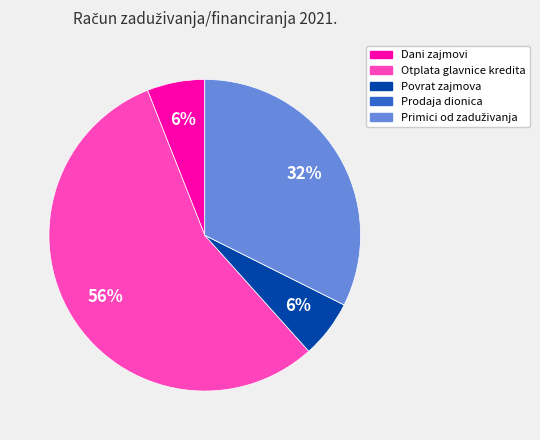

Is there any slice that represents more than half of the pie?

Yes